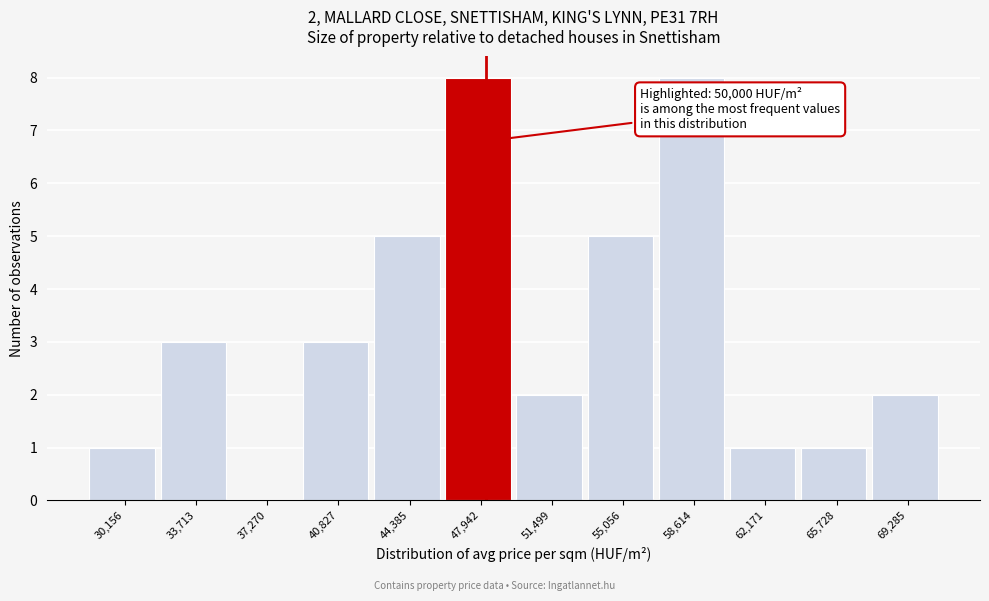

Reading right to left, what are all the values shown in this chart?

69,285=2	65,728=1	62,171=1	58,614=8	55,056=5	51,499=2	47,942=8	44,385=5	40,827=3	37,270=0	33,713=3	30,156=1